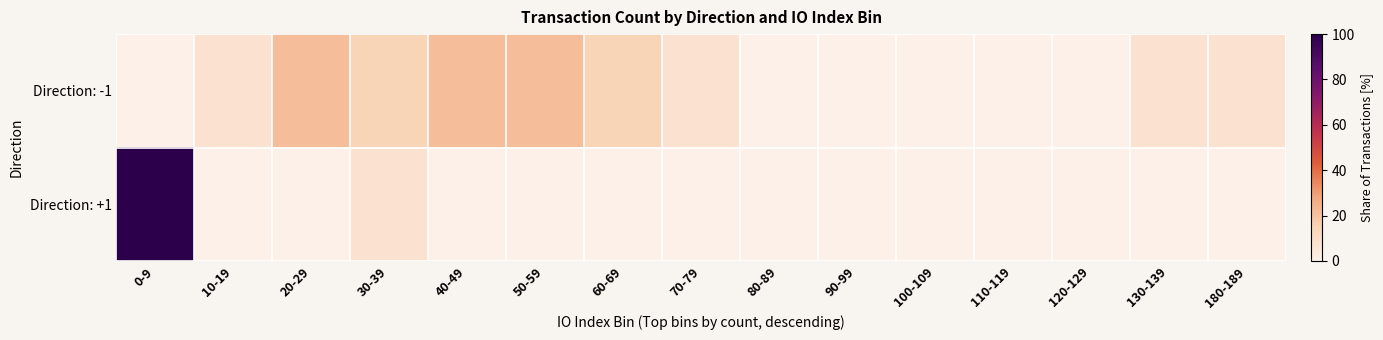

Which label corresponds to the largest value in the chart?

0-9